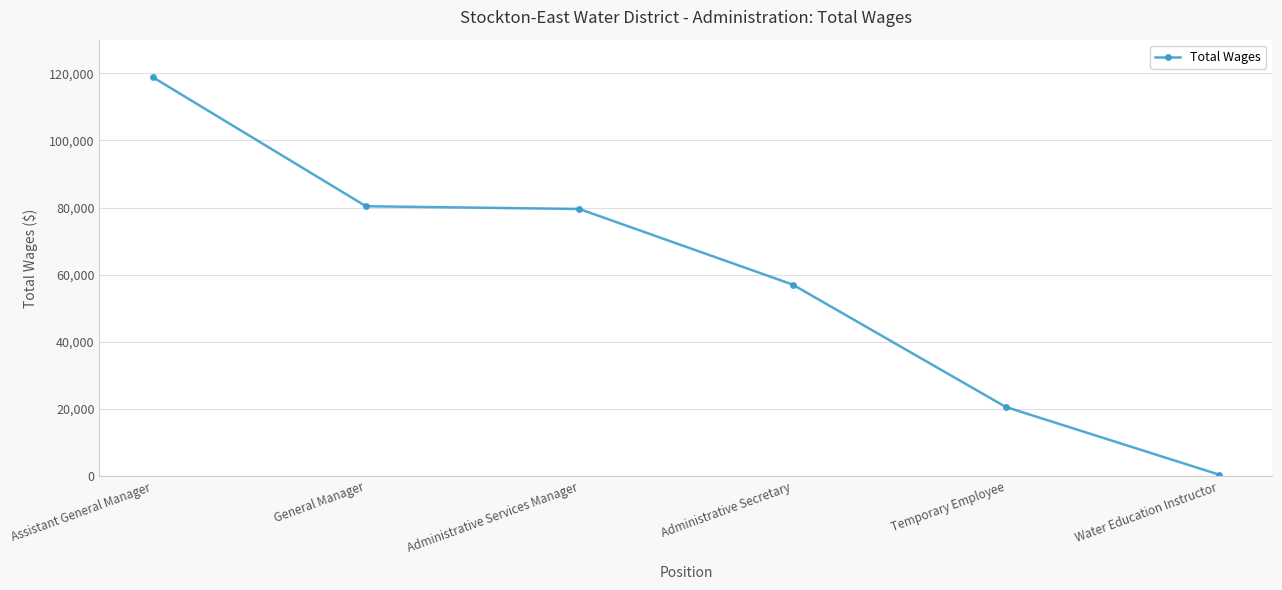

What is the greatest value displayed?

118842